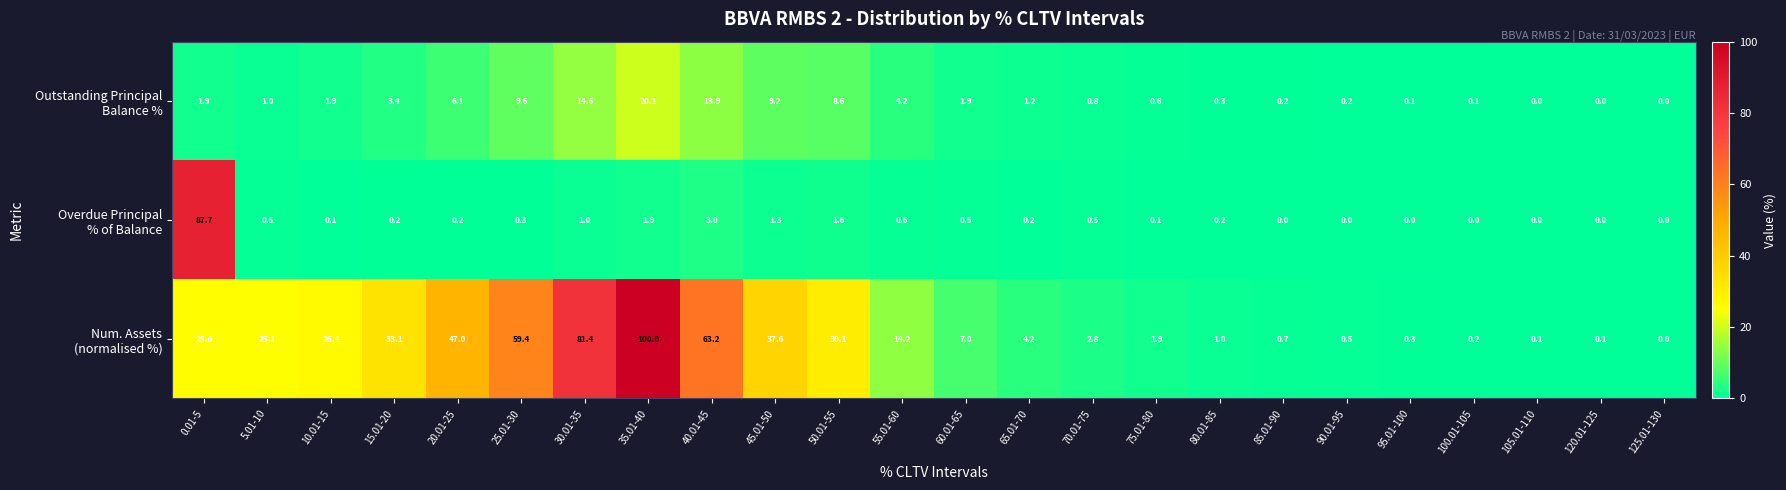

How many categories are shown in the chart?

24